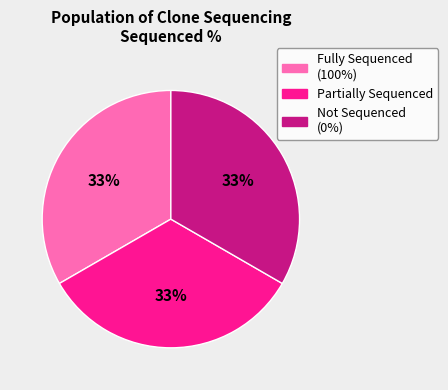

Does any single category account for the majority?

No